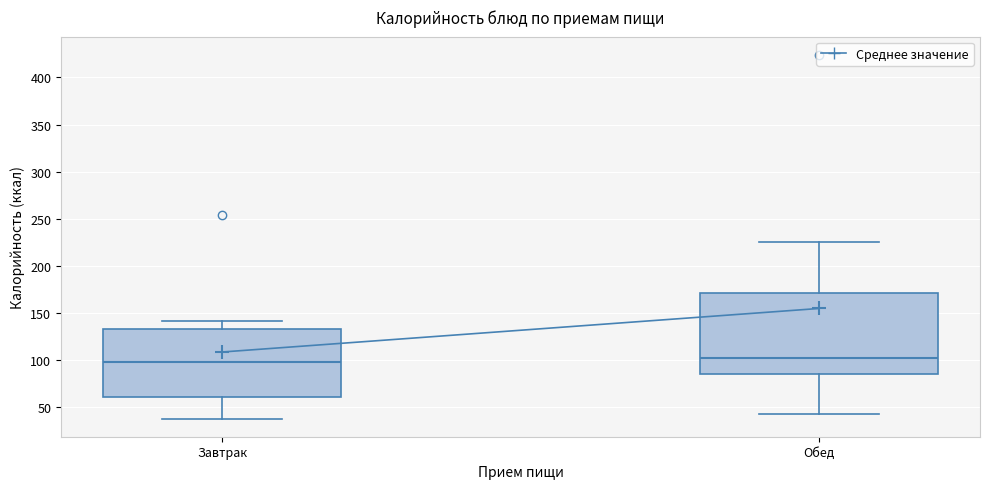

Where is the upper edge of the box for Завтрак on the y-axis? The values are not printed on the chart, so give them approximately, as read against the axis.

135